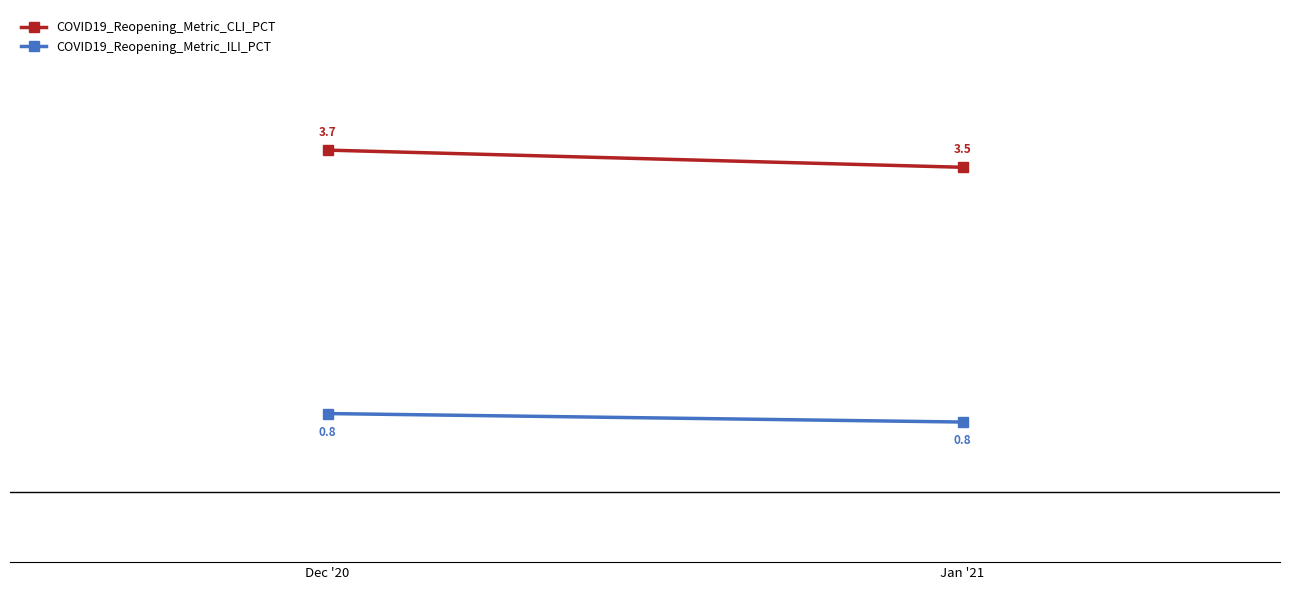

Between Dec '20 and Jan '21, which series saw the biggest shift?

COVID19_Reopening_Metric_CLI_PCT